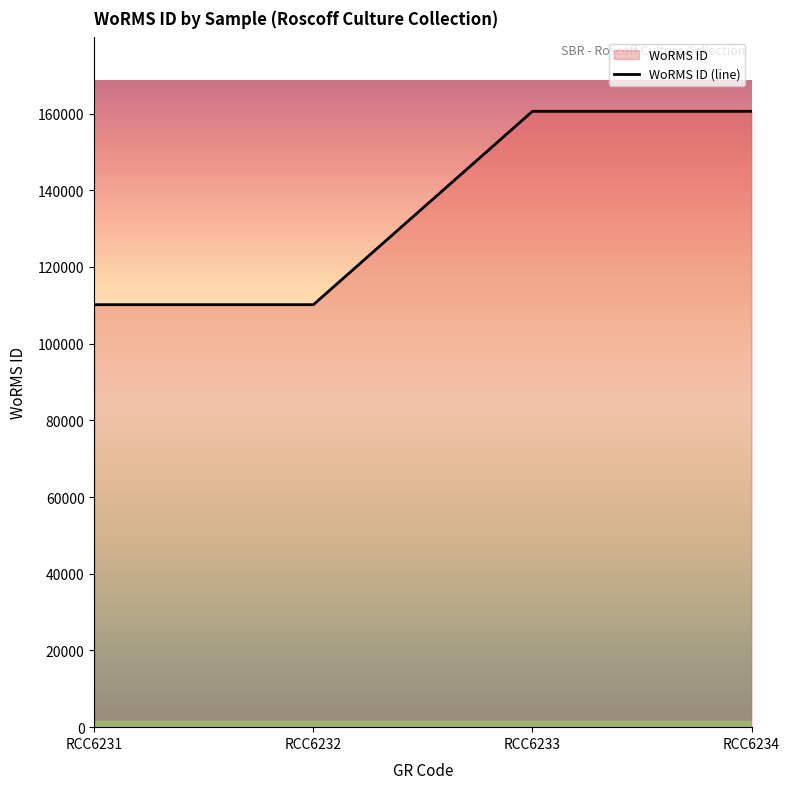

What is the average value?

135384